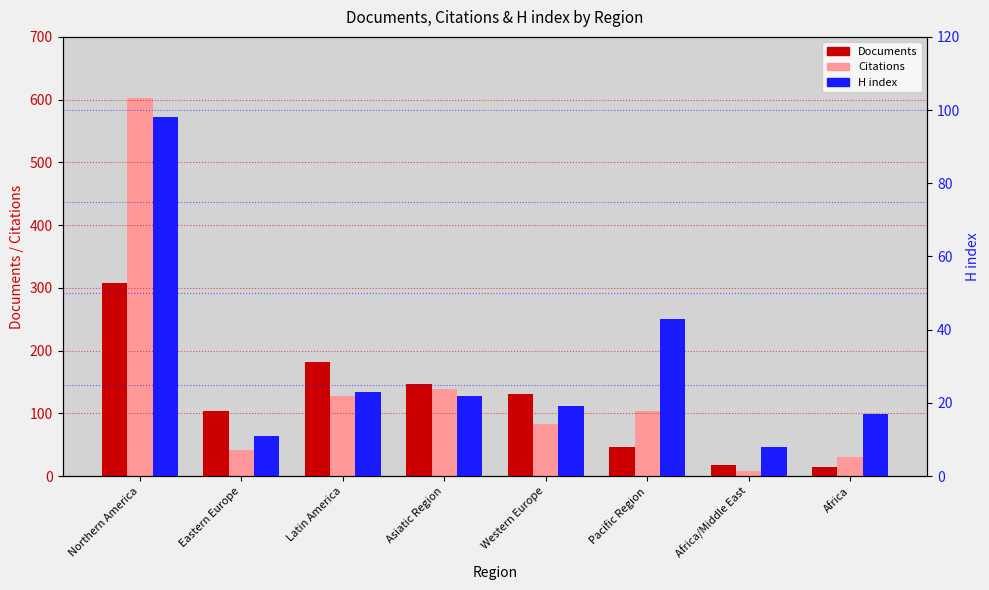

At Asiatic Region, list the series in order from smallest to largest.

H index, Citations, Documents